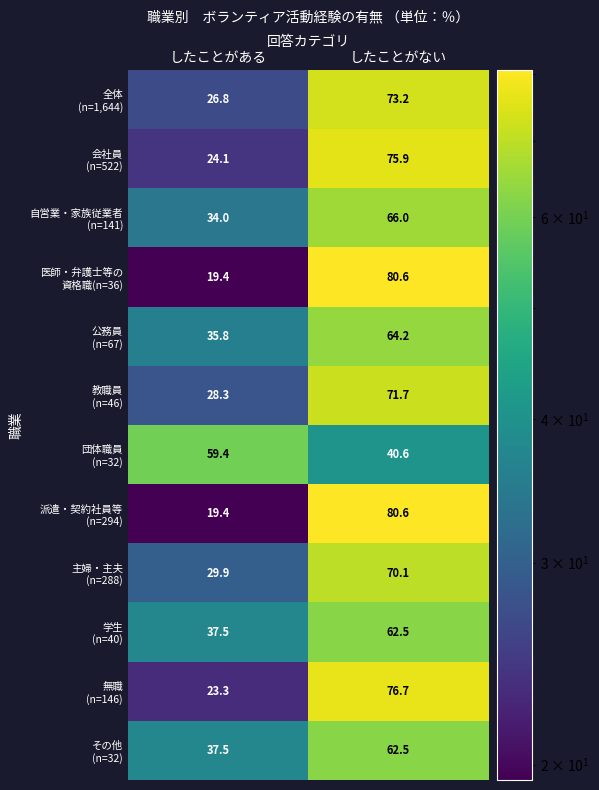

What is the difference between the highest and lowest values at したことがある?

40.0